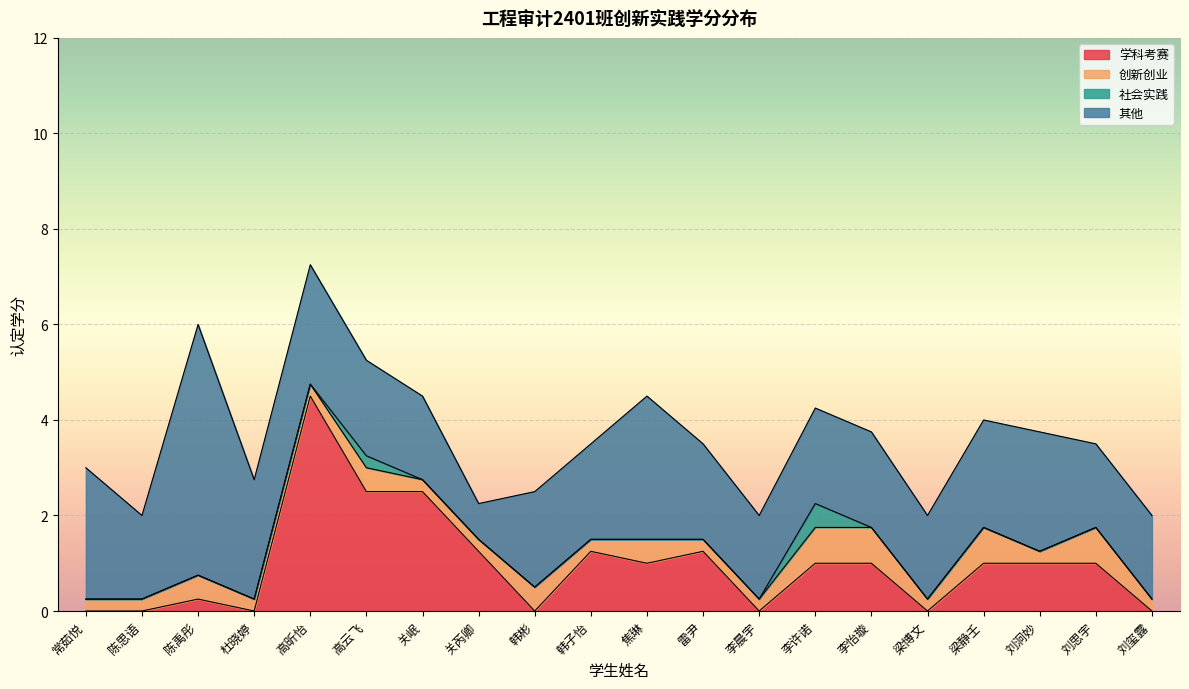

What is the value of the 其他 point at the 12th from the left?

2.0